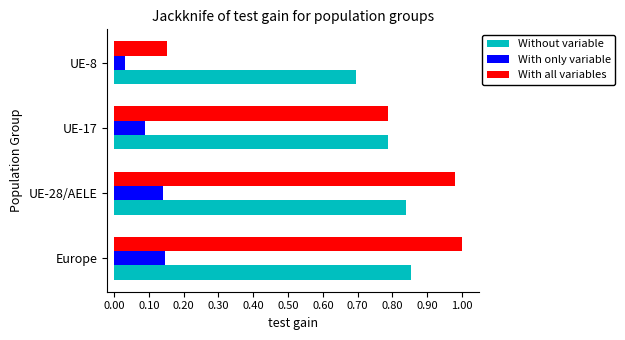

Which series has the widest spread of values?

With all variables